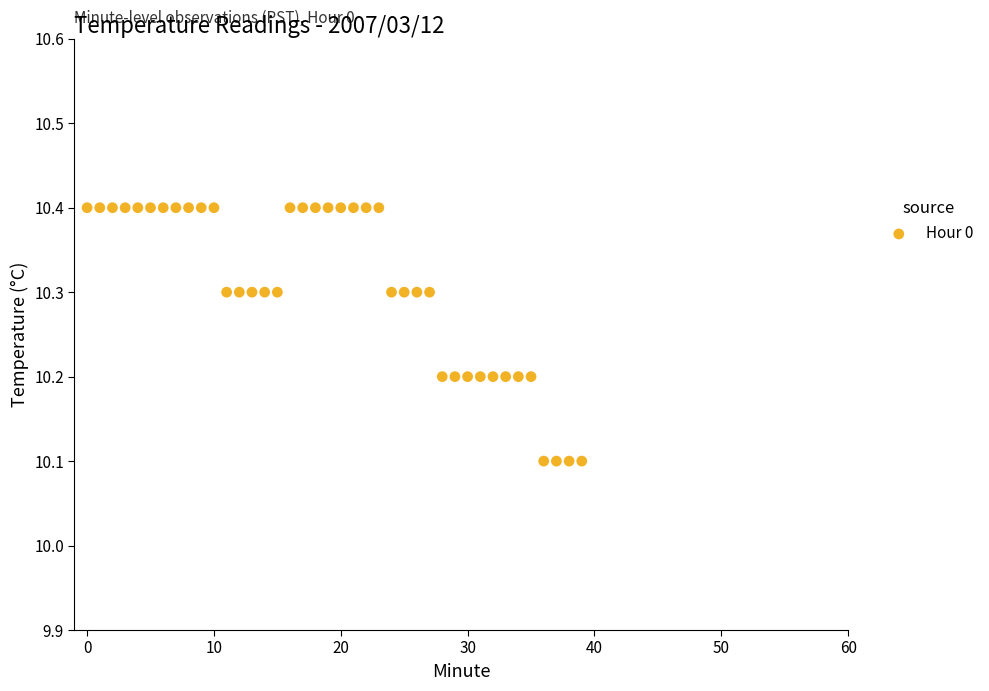

What is the range of Y values (max minus min)?

0.3